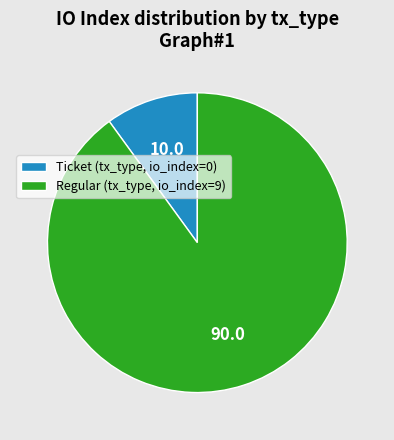

Which has a higher value, Regular (tx_type, io_index=9) or Ticket (tx_type, io_index=0)?

Regular (tx_type, io_index=9)